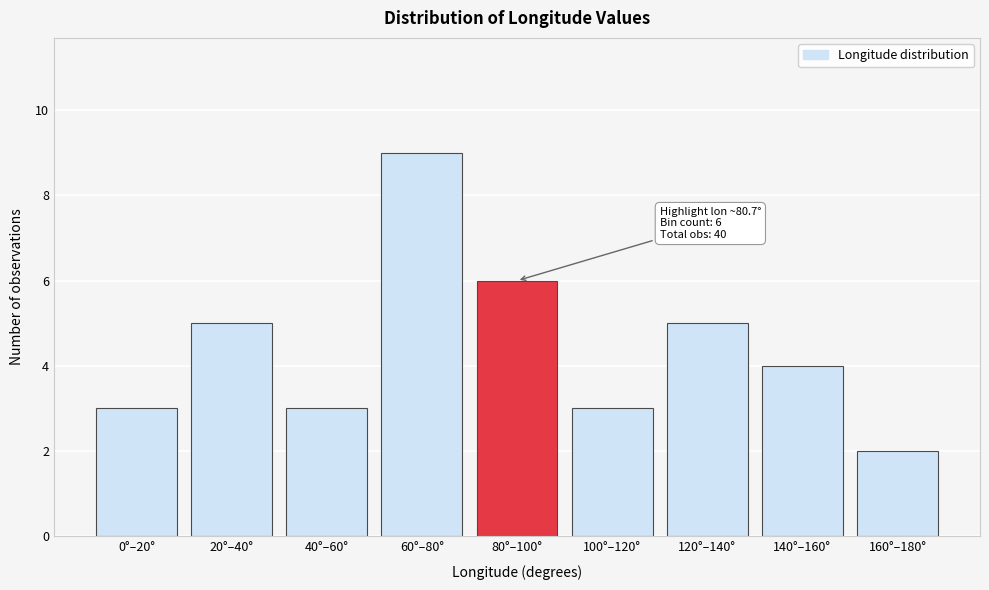

Reading left to right, list all the values displayed in this chart.

0°–20°=3	20°–40°=5	40°–60°=3	60°–80°=9	80°–100°=6	100°–120°=3	120°–140°=5	140°–160°=4	160°–180°=2